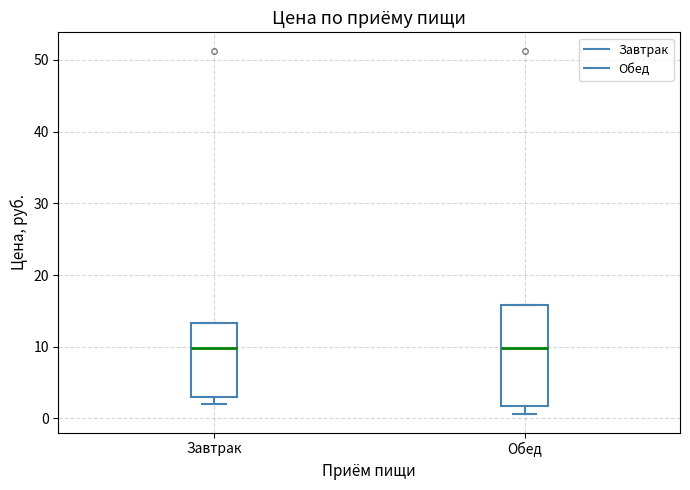

Reading left to right, read every box against the y-axis: the position of its median line, the range the box covers, and the ends of its whiskers. The values are not printed on the chart, so give them approximately, as read against the axis.

Завтрак: median 10, box 3 to 13, whiskers 2 to 13
Обед: median 10, box 2 to 16, whiskers 1 to 16